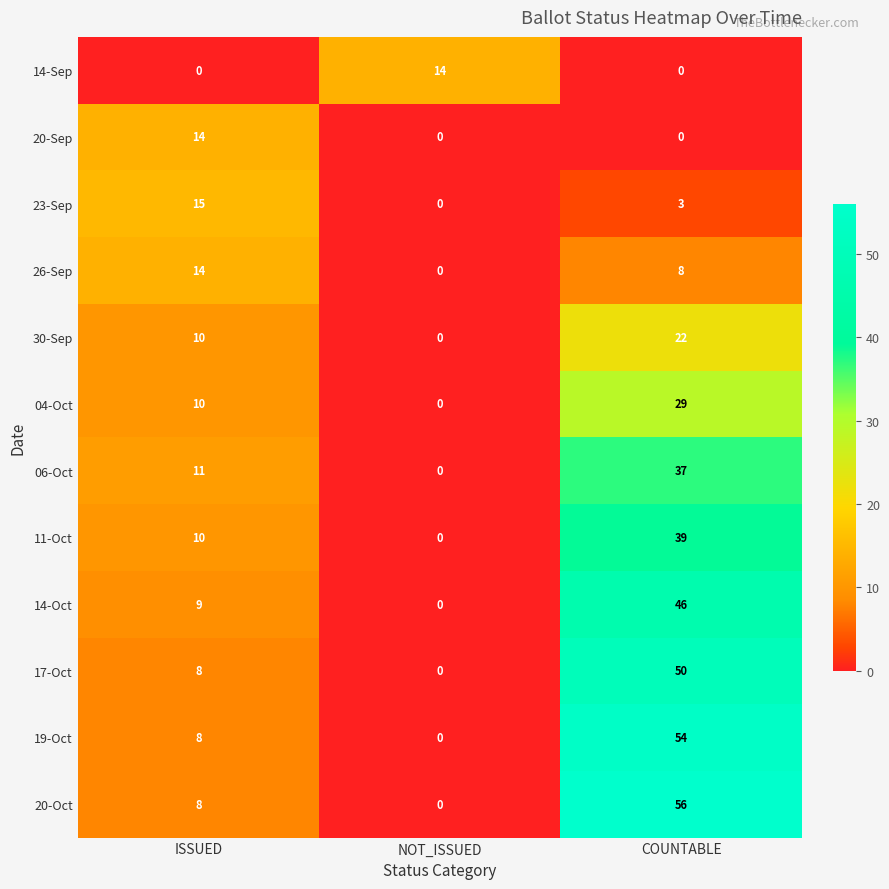

Which series has the largest range (max minus min)?

20-Oct